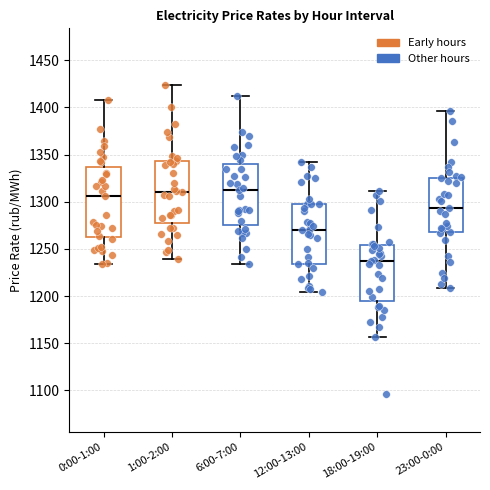

Reading left to right, transcribe this box plot: for each box, give where its median line is, the range the box spans, and where its two whiskers end, as read against the y-axis. The values are not printed on the chart, so give them approximately, as read against the axis.

0:00-1:00: median 1305, box 1260 to 1335, whiskers 1235 to 1410
1:00-2:00: median 1310, box 1275 to 1345, whiskers 1240 to 1425
6:00-7:00: median 1310, box 1275 to 1340, whiskers 1235 to 1410
12:00-13:00: median 1270, box 1235 to 1295, whiskers 1205 to 1340
18:00-19:00: median 1240, box 1195 to 1255, whiskers 1155 to 1310
23:00-0:00: median 1295, box 1265 to 1325, whiskers 1210 to 1395